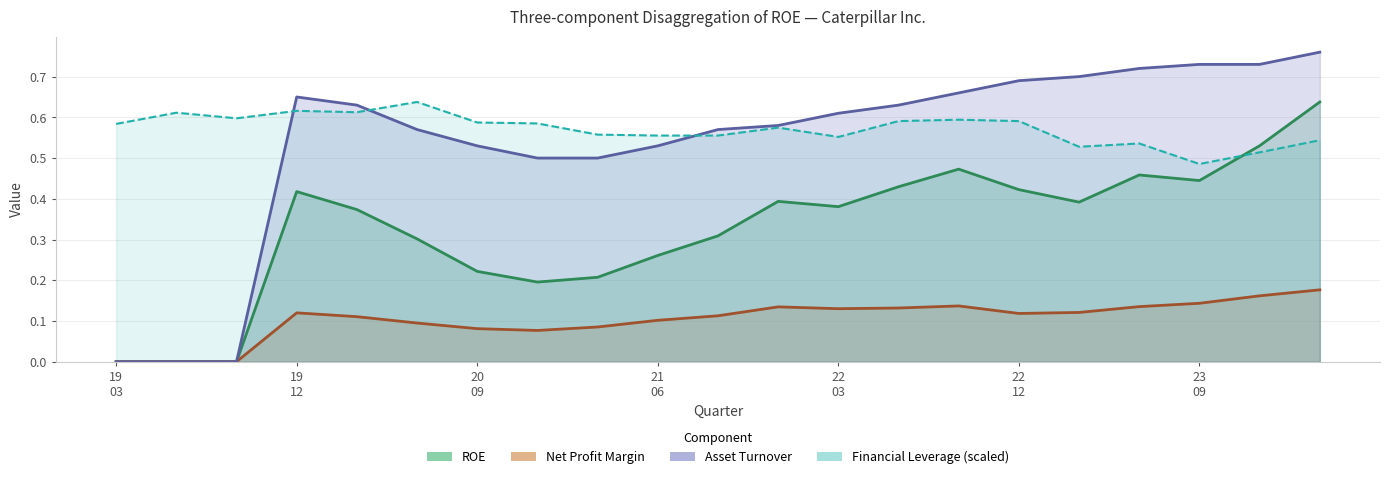

What is the difference between the Net Profit Margin values at 2020-09-30 and 2023-06-30?

0.1